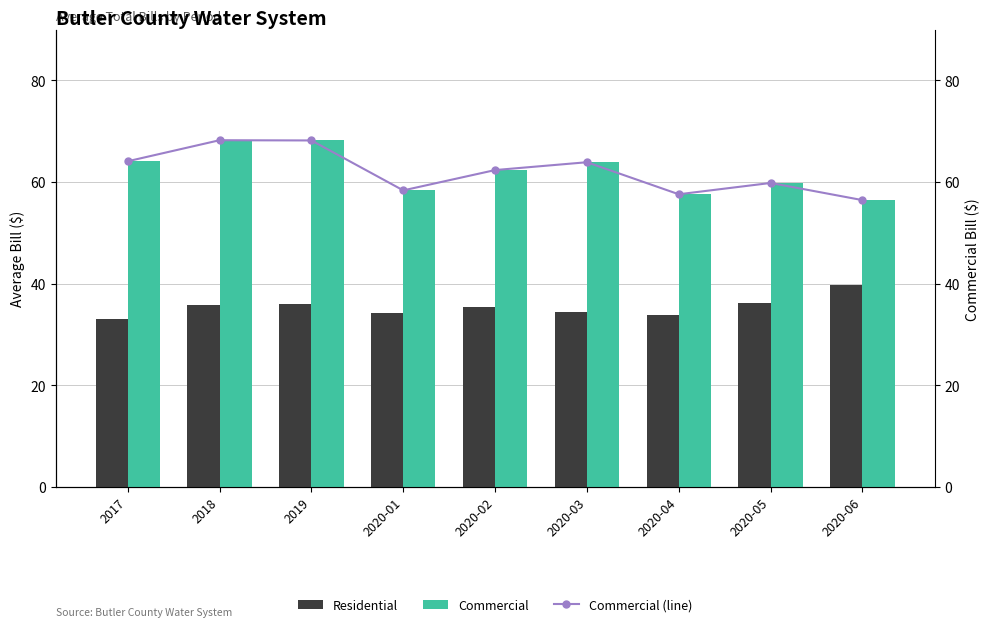

Where does the Commercial (line) series first go above 62?

2017